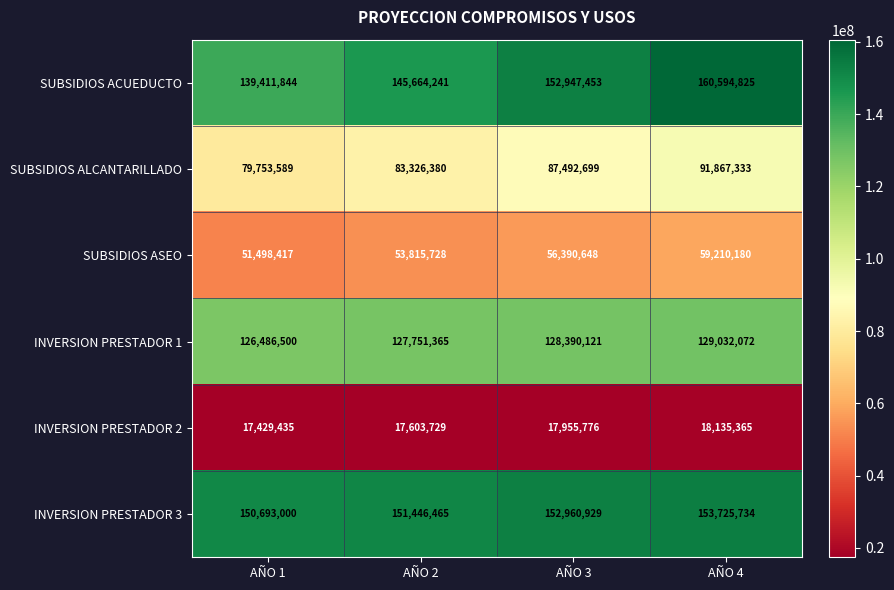

Between AÑO 2 and AÑO 4, which series saw the biggest shift?

SUBSIDIOS ACUEDUCTO